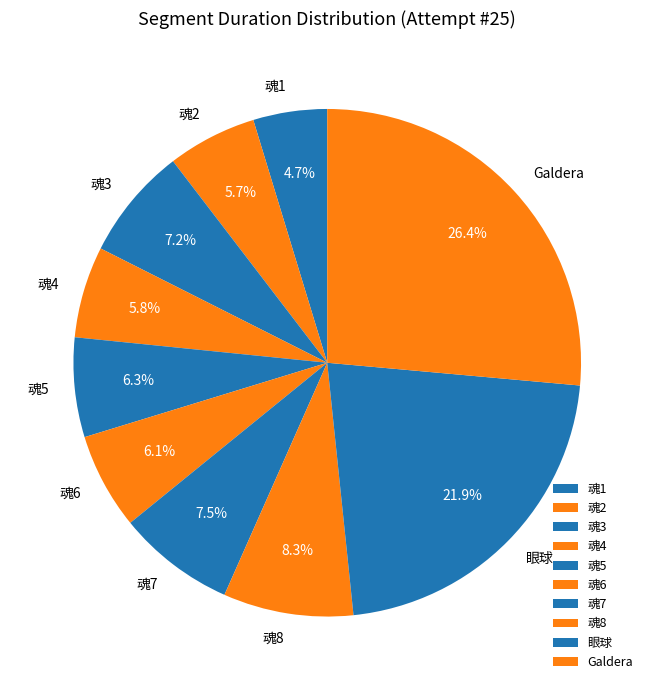

Between 魂1 and 魂2, which is larger?

魂2